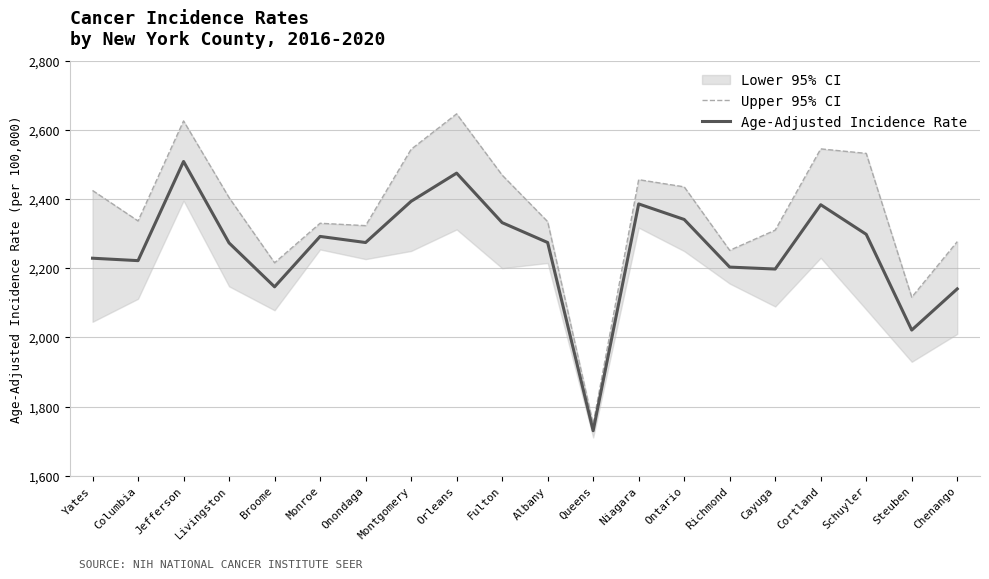

What is the value of the Upper 95% CI point at the 14th from the left?

2435.5